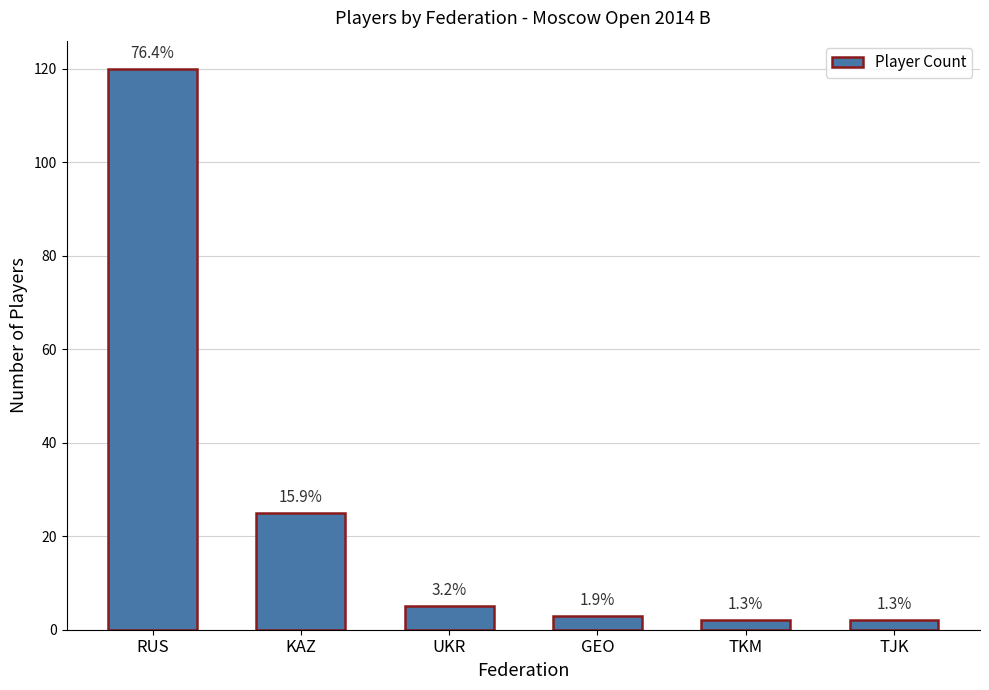

What is the difference between the second highest and minimum values?

23